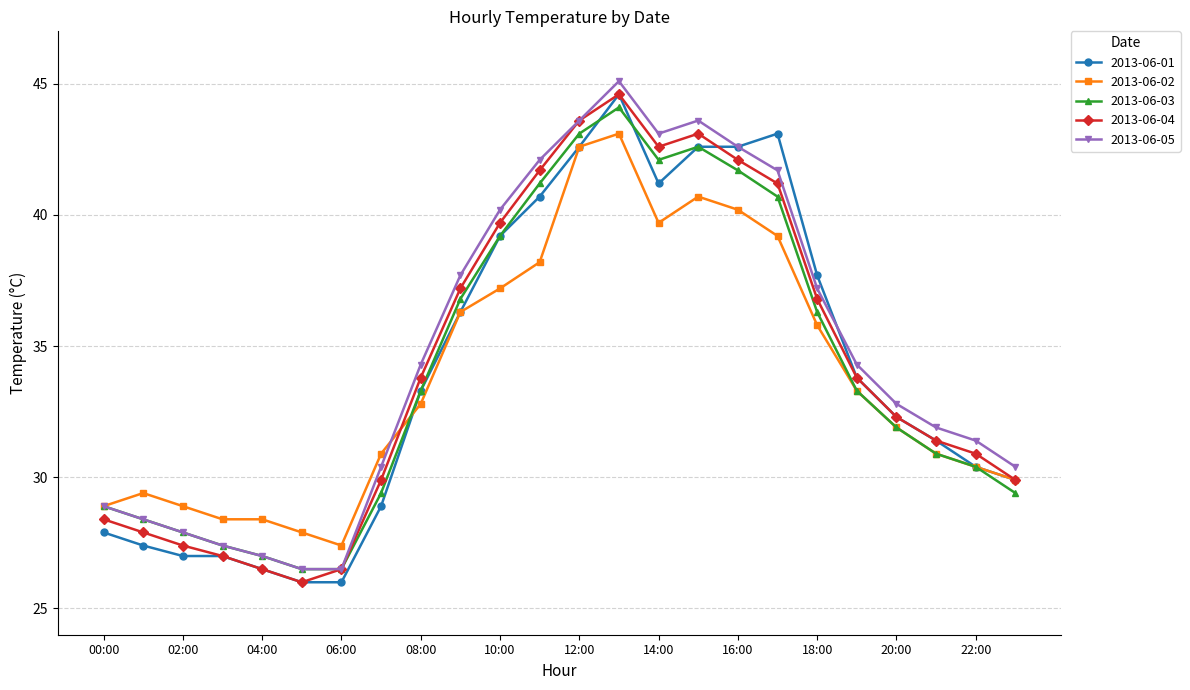

What is the difference between the maximum and minimum values in the 2013-06-01 series?

18.6